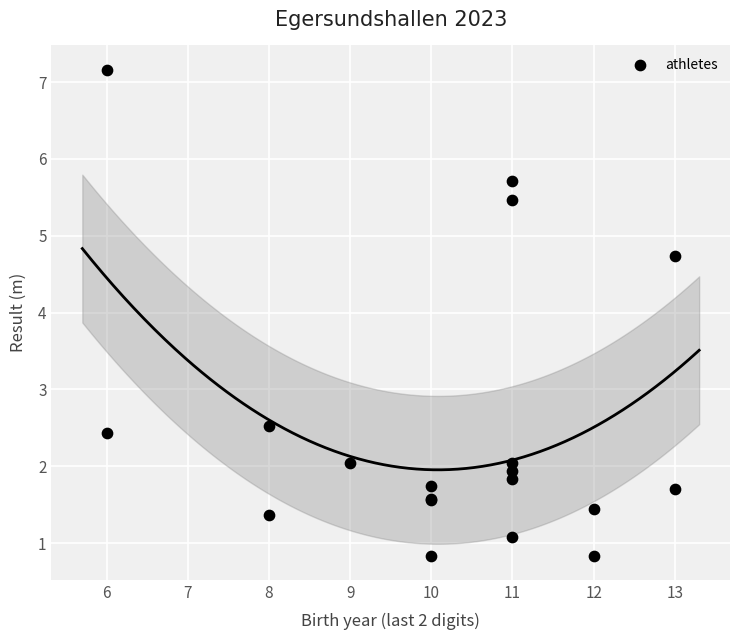

What Y value in the scatter plot is closest to 4?

4.7